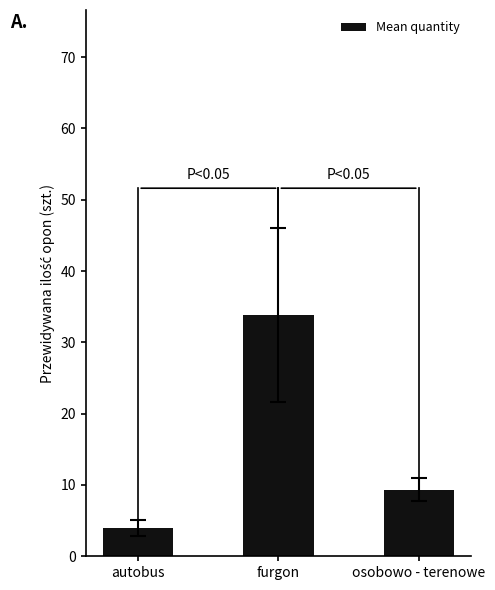

Where does the data first go above 9?

furgon